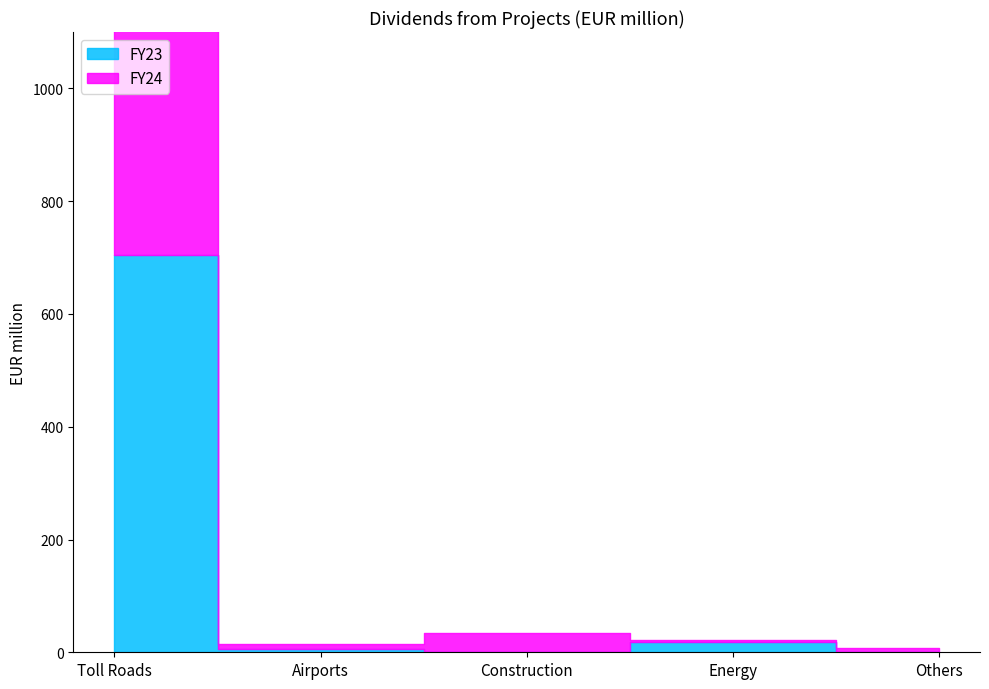

At which category is the sum across all series the highest?

Toll Roads